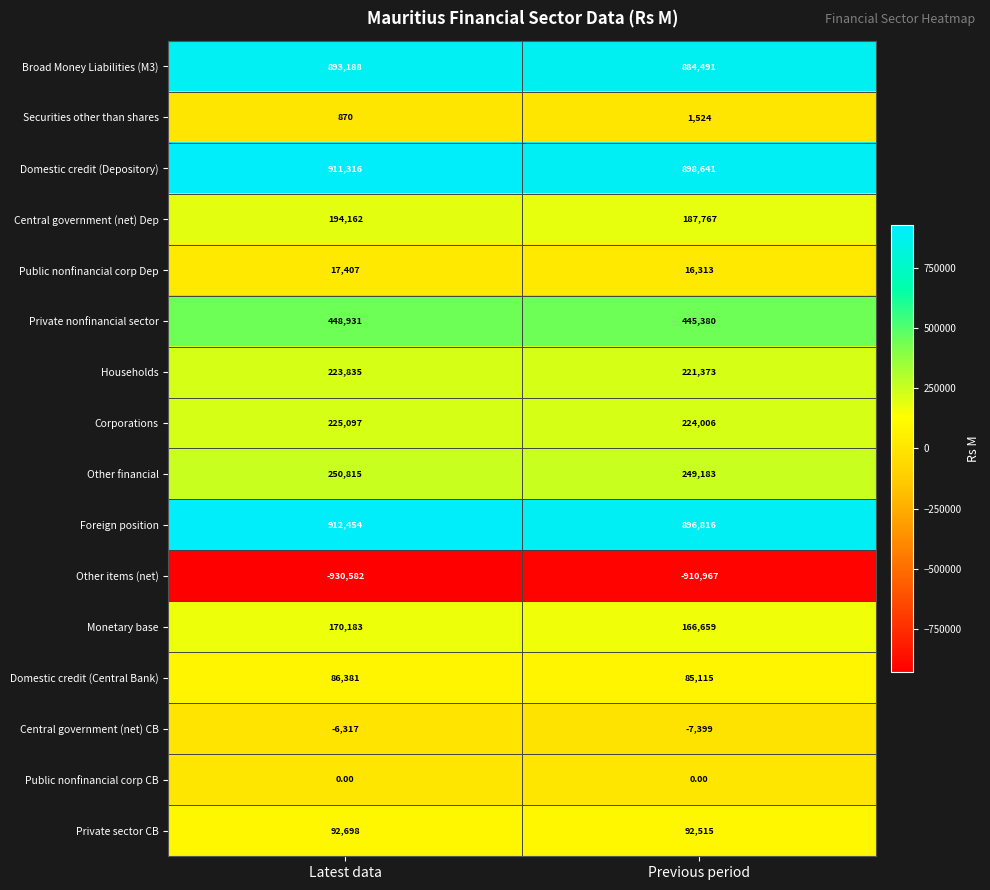

Which label corresponds to the largest value in the chart?

Latest data